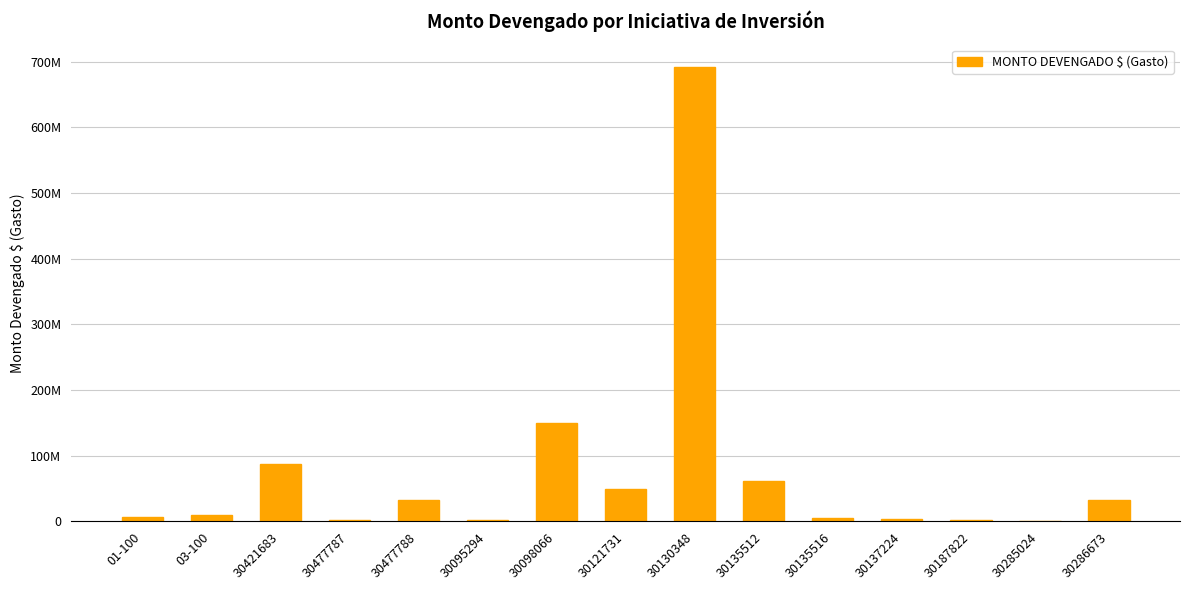

Which category has the highest value across all series?

30130348